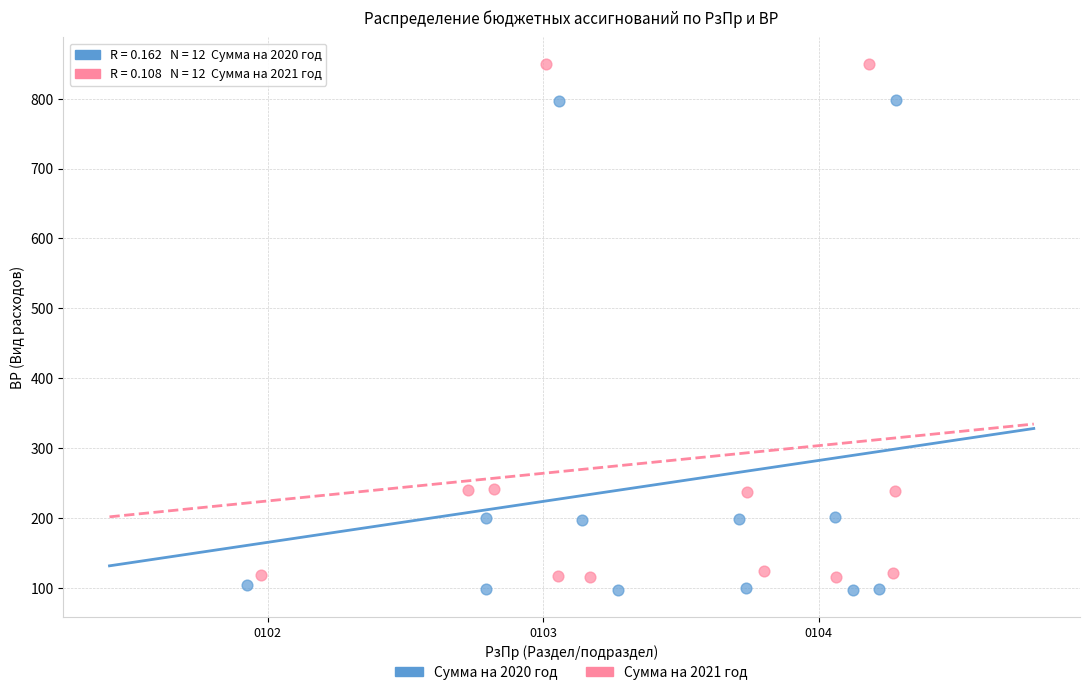

Which series contains the lowest Y value?

Сумма на 2020 год